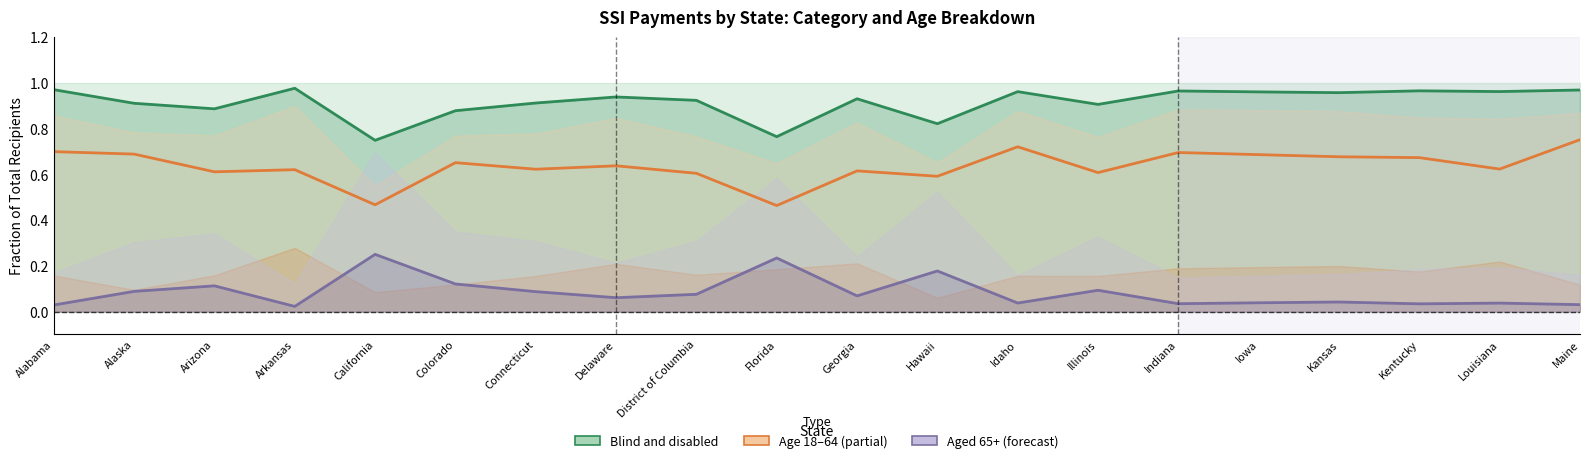

The value of Aged (65+) at Indiana is 0.0. True or false?

False